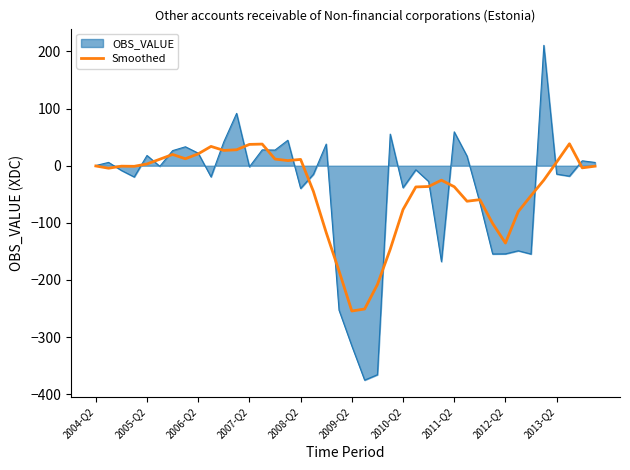

Rank the series by their maximum value, from lowest to highest.

Smoothed, OBS_VALUE